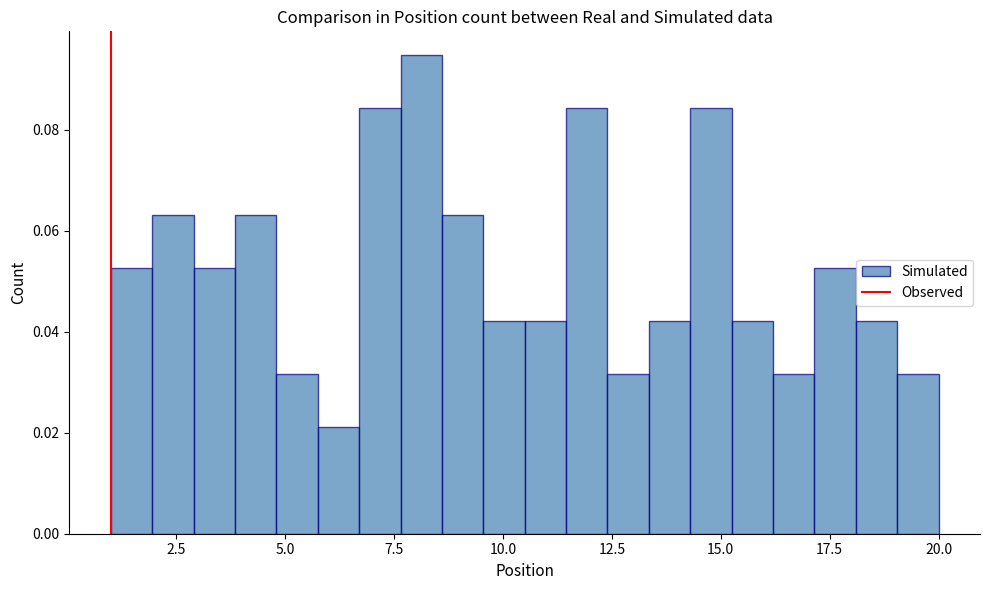

Read against the x-axis, roughly where is the centre of the tallest bar?

8.0